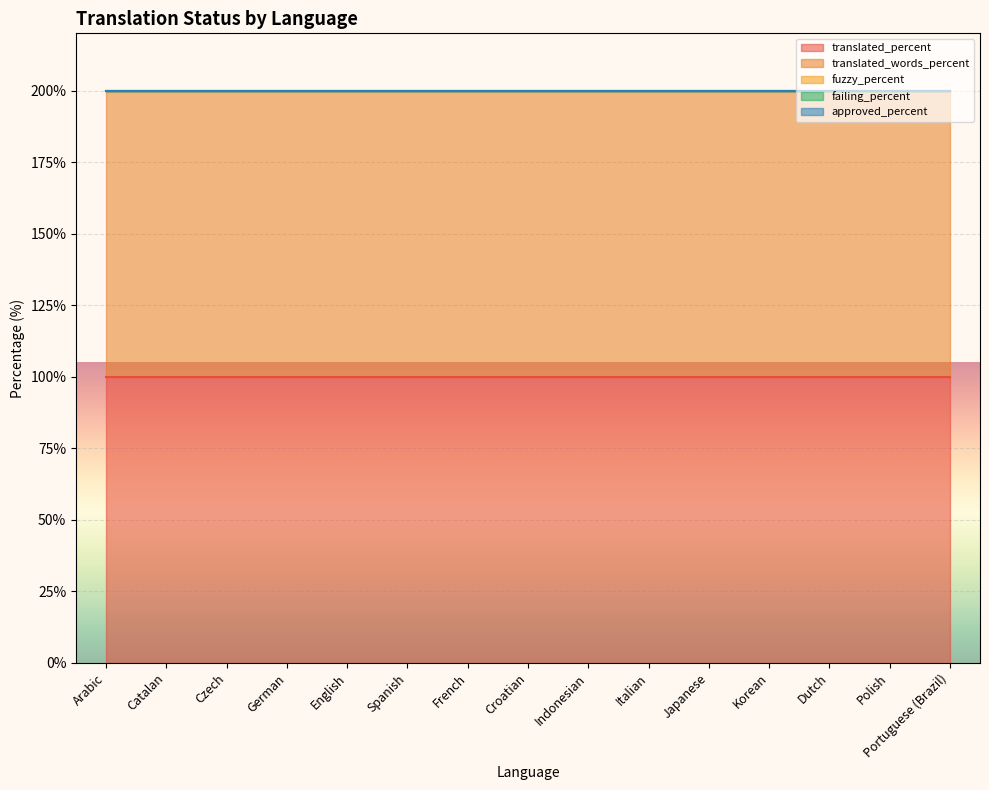

At which label does approved_percent reach its peak?

Arabic